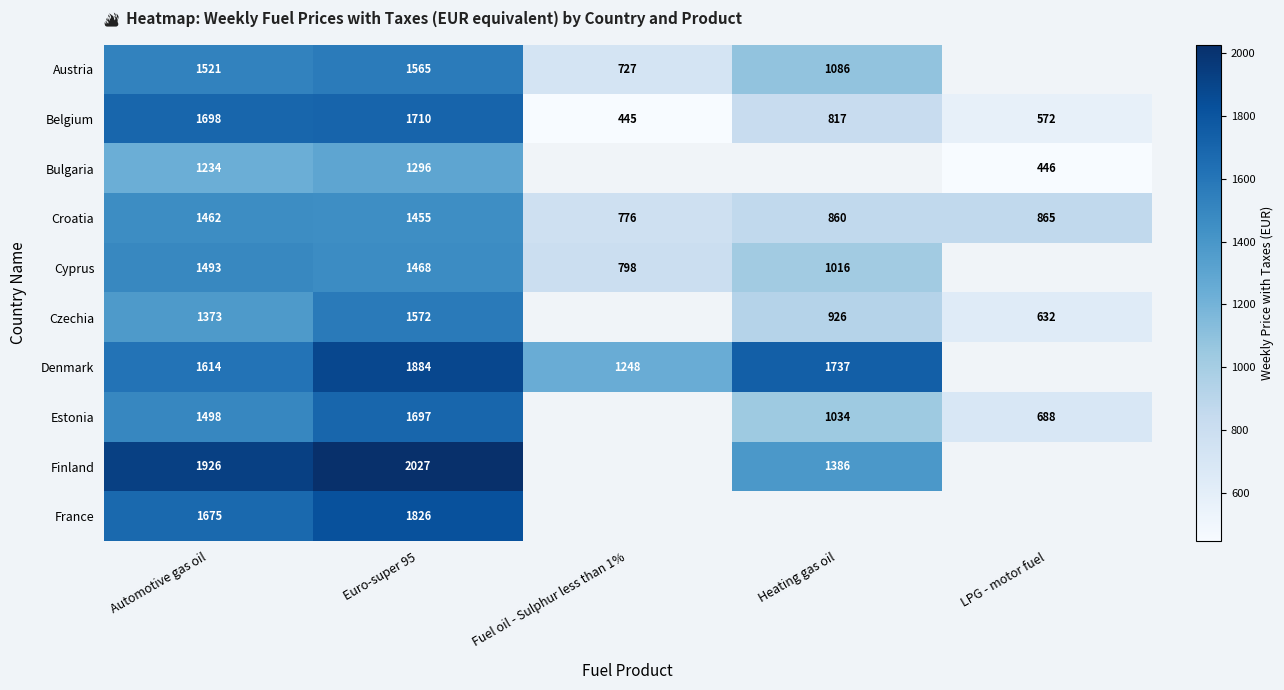

The Croatia series shows 776 at Fuel oil - Sulphur less than 1%. True or false?

True